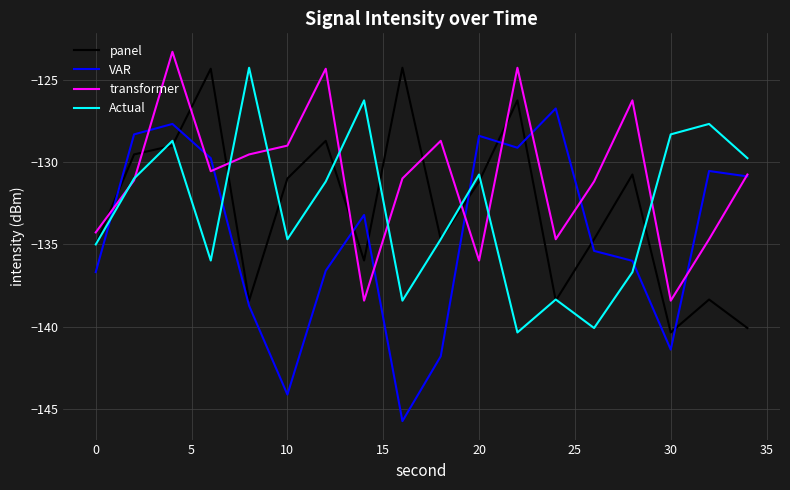

Which series has the largest range (max minus min)?

VAR